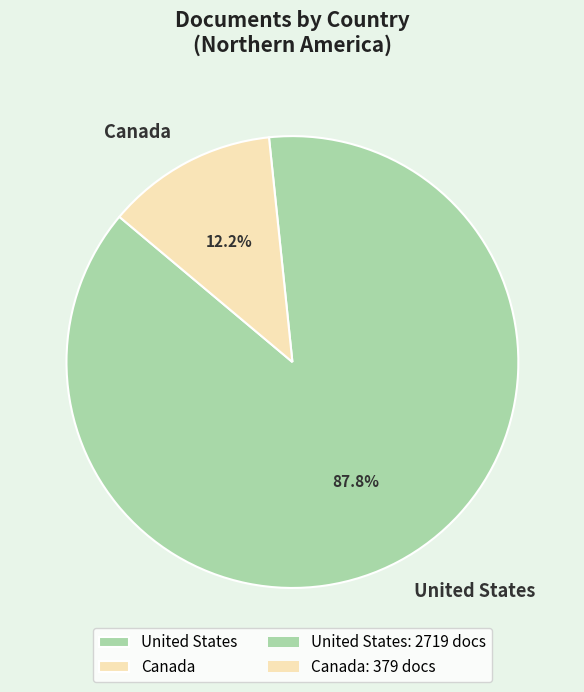

Approximately how many times larger is the value at United States compared to Canada?

7.2